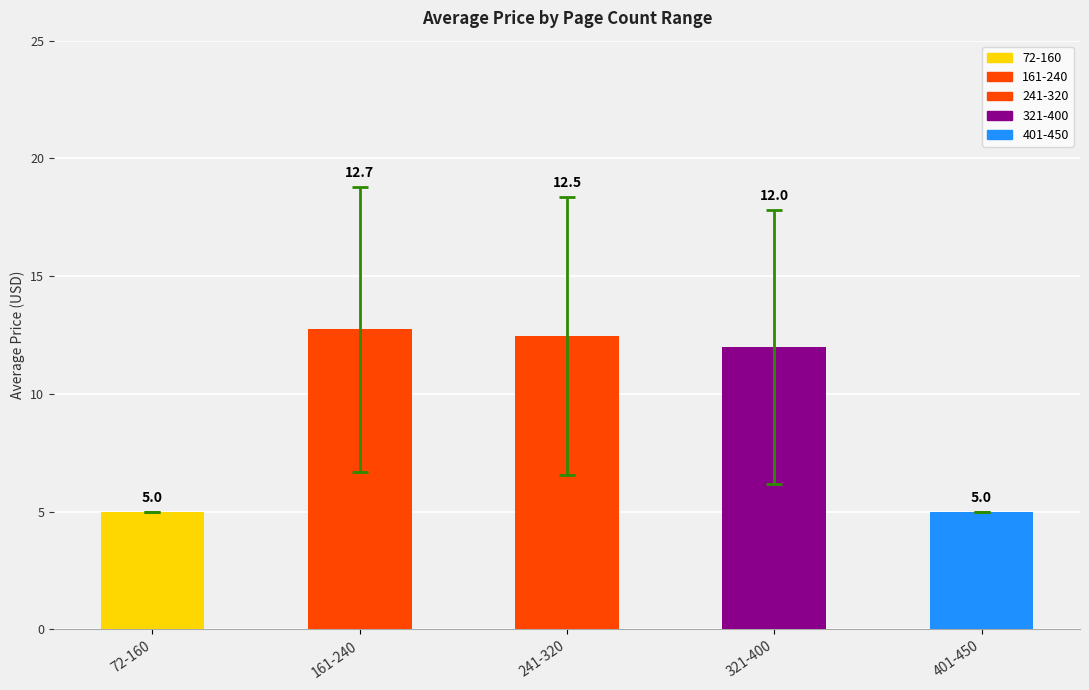

Approximately how many times larger is the value at 321-400 compared to 72-160?

2.4